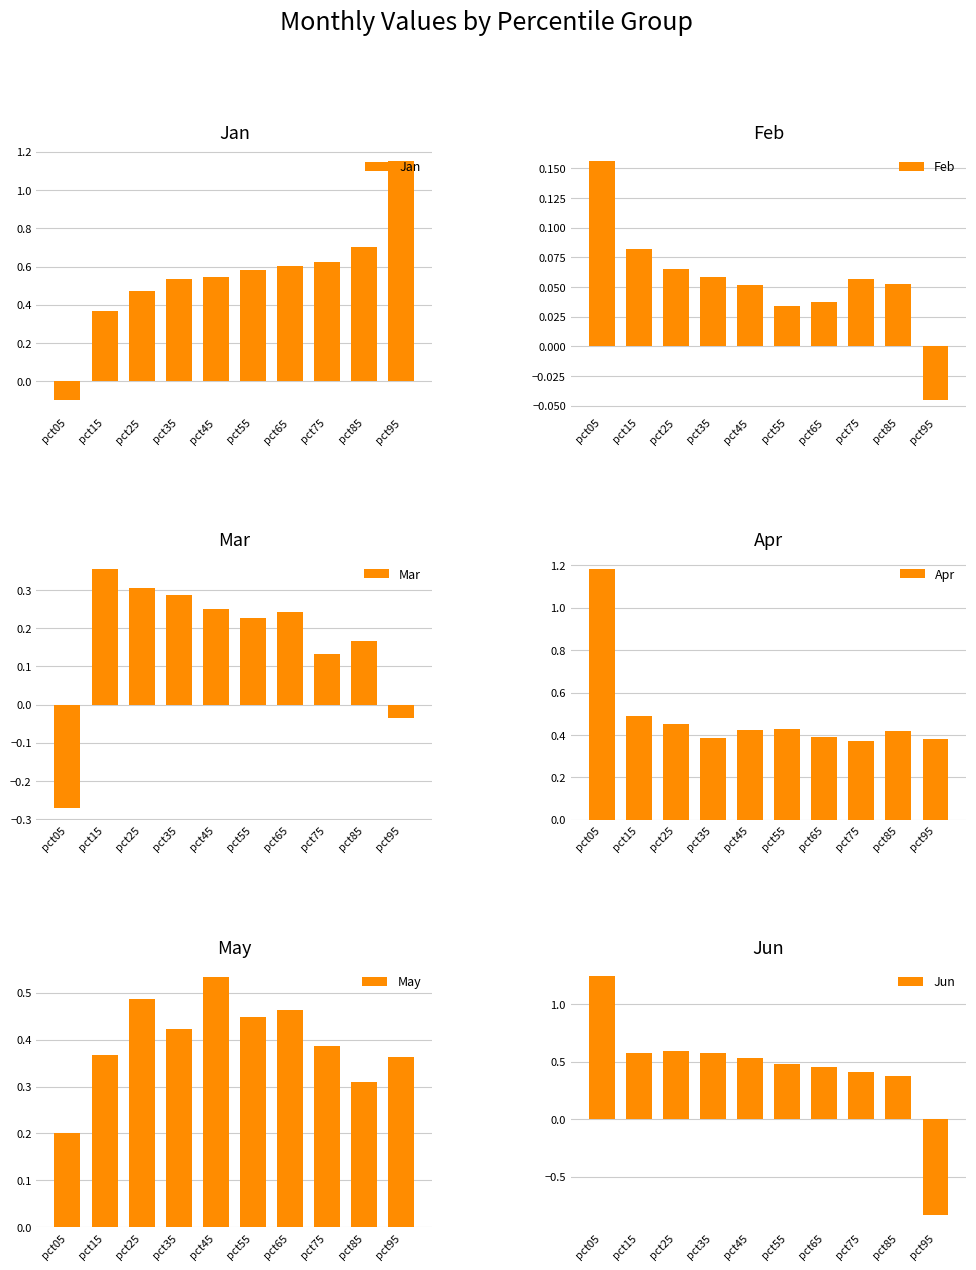

Reading left to right, list all the values displayed in this chart.

Jan: -0.1	0.4	0.5	0.5	0.5	0.6	0.6	0.6	0.7	1.2
Feb: 0.2	0.1	0.1	0.1	0.1	0.0	0.0	0.1	0.1	-0.0
Mar: -0.3	0.4	0.3	0.3	0.3	0.2	0.2	0.1	0.2	-0.0
Apr: 1.2	0.5	0.5	0.4	0.4	0.4	0.4	0.4	0.4	0.4
May: 0.2	0.4	0.5	0.4	0.5	0.4	0.5	0.4	0.3	0.4
Jun: 1.2	0.6	0.6	0.6	0.5	0.5	0.5	0.4	0.4	-0.8